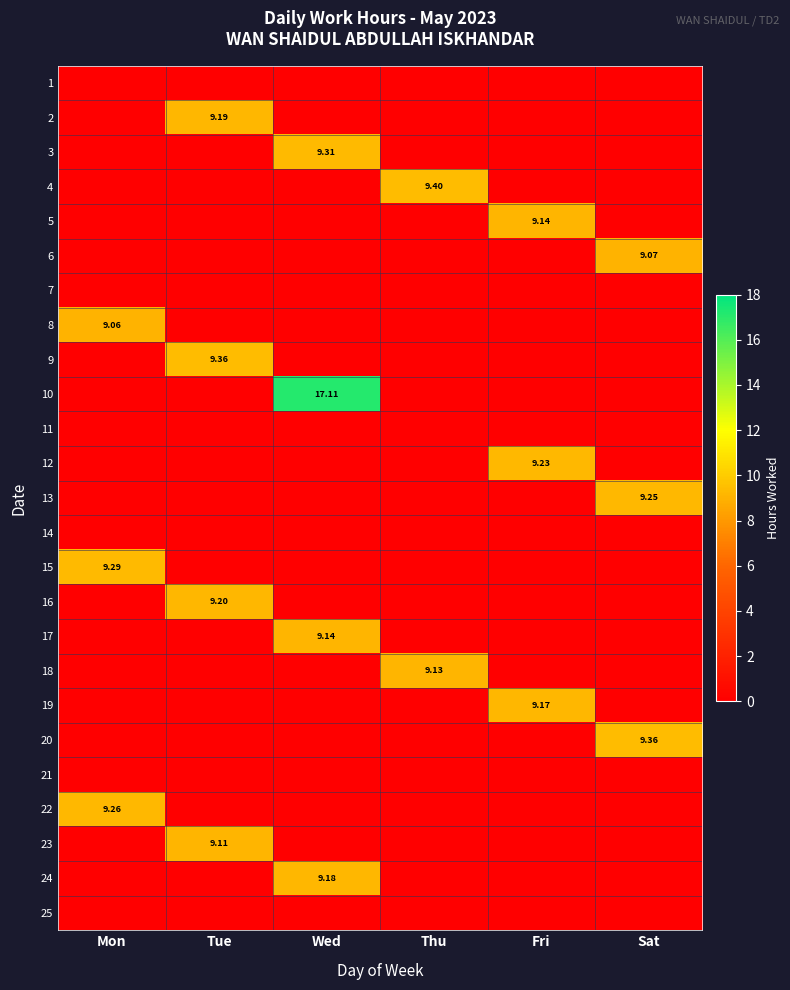

Which category has the lowest value in the 1 series?

Mon